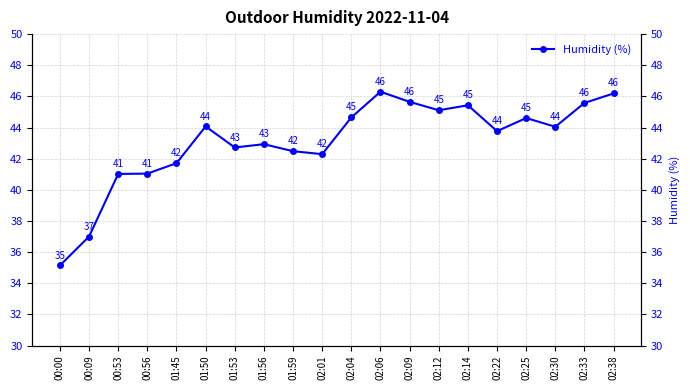

List the labels in order of value, smallest first.

00:00, 00:09, 00:53, 00:56, 01:45, 02:01, 01:59, 01:53, 01:56, 02:22, 02:30, 01:50, 02:25, 02:04, 02:12, 02:14, 02:33, 02:09, 02:38, 02:06